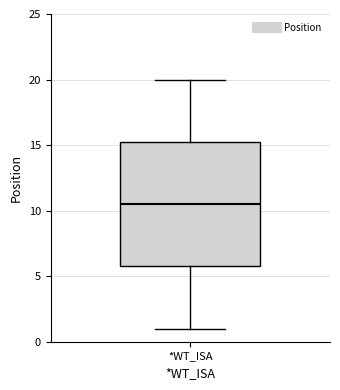

Transcribe this box plot: give where the median line is, the range the box spans, and where the two whiskers end, as read against the y-axis. The values are not printed on the chart, so give them approximately, as read against the axis.

median 10.5, box 6.0 to 15.5, whiskers 1.0 to 20.0